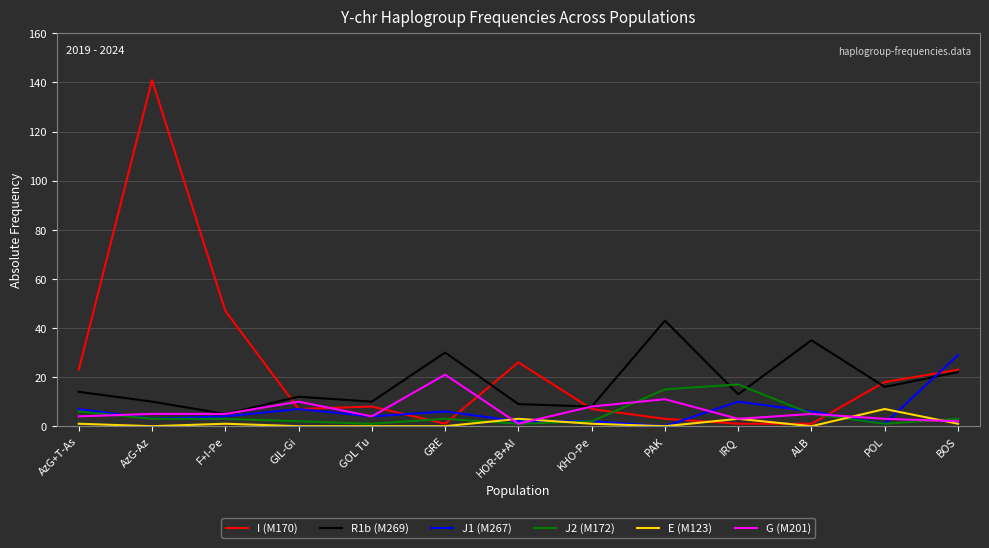

What is the maximum value shown in the chart?

141